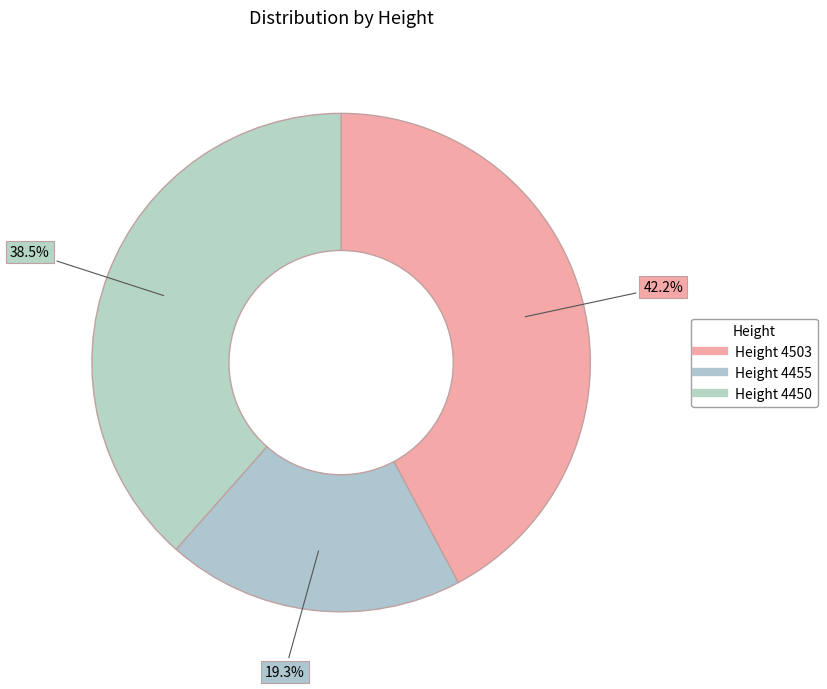

Count the number of slices in the pie.

3